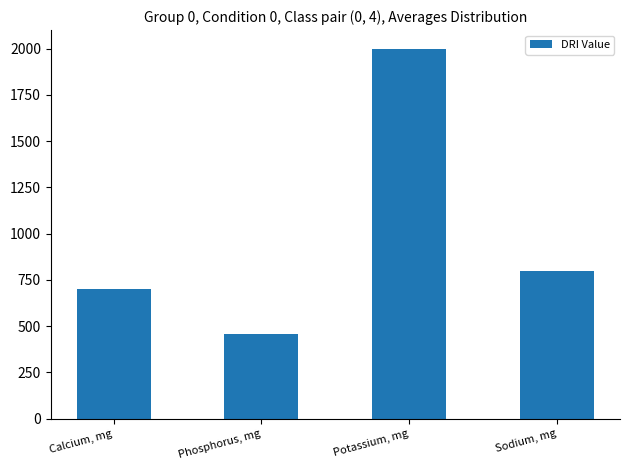

Reading right to left, list all the values displayed in this chart.

Sodium, mg=800	Potassium, mg=2000	Phosphorus, mg=460	Calcium, mg=700